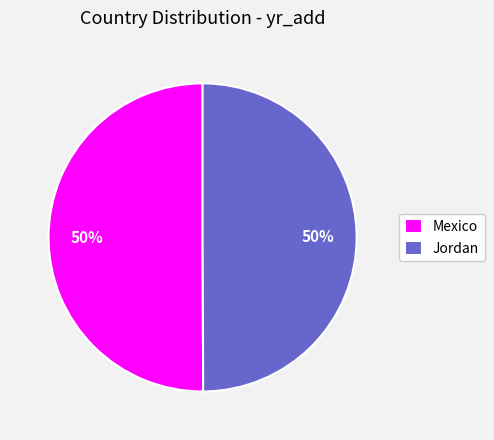

What percentage is the Mexico slice, to the nearest percent?

50%